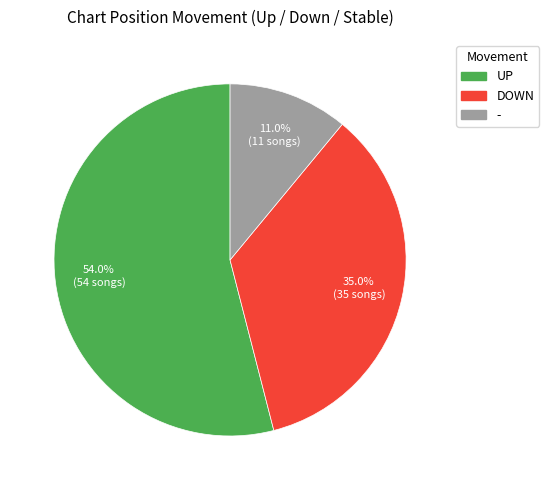

Is there a majority slice in this chart?

Yes